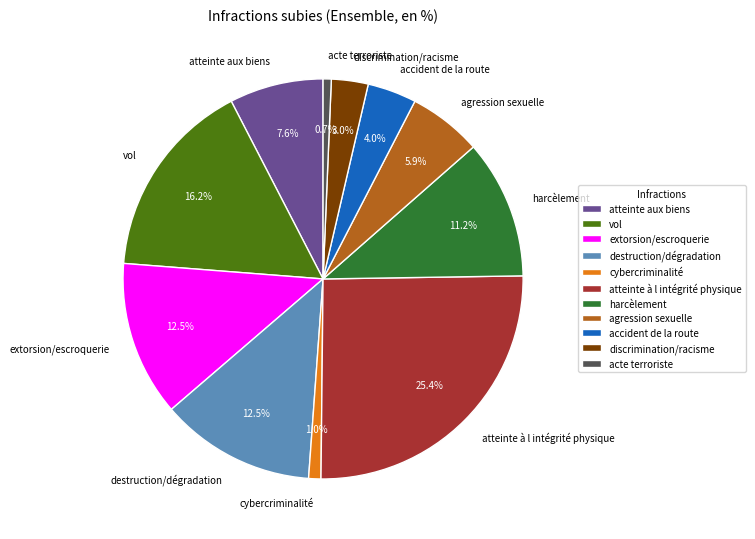

Which has a higher value, atteinte aux biens or accident de la route?

atteinte aux biens